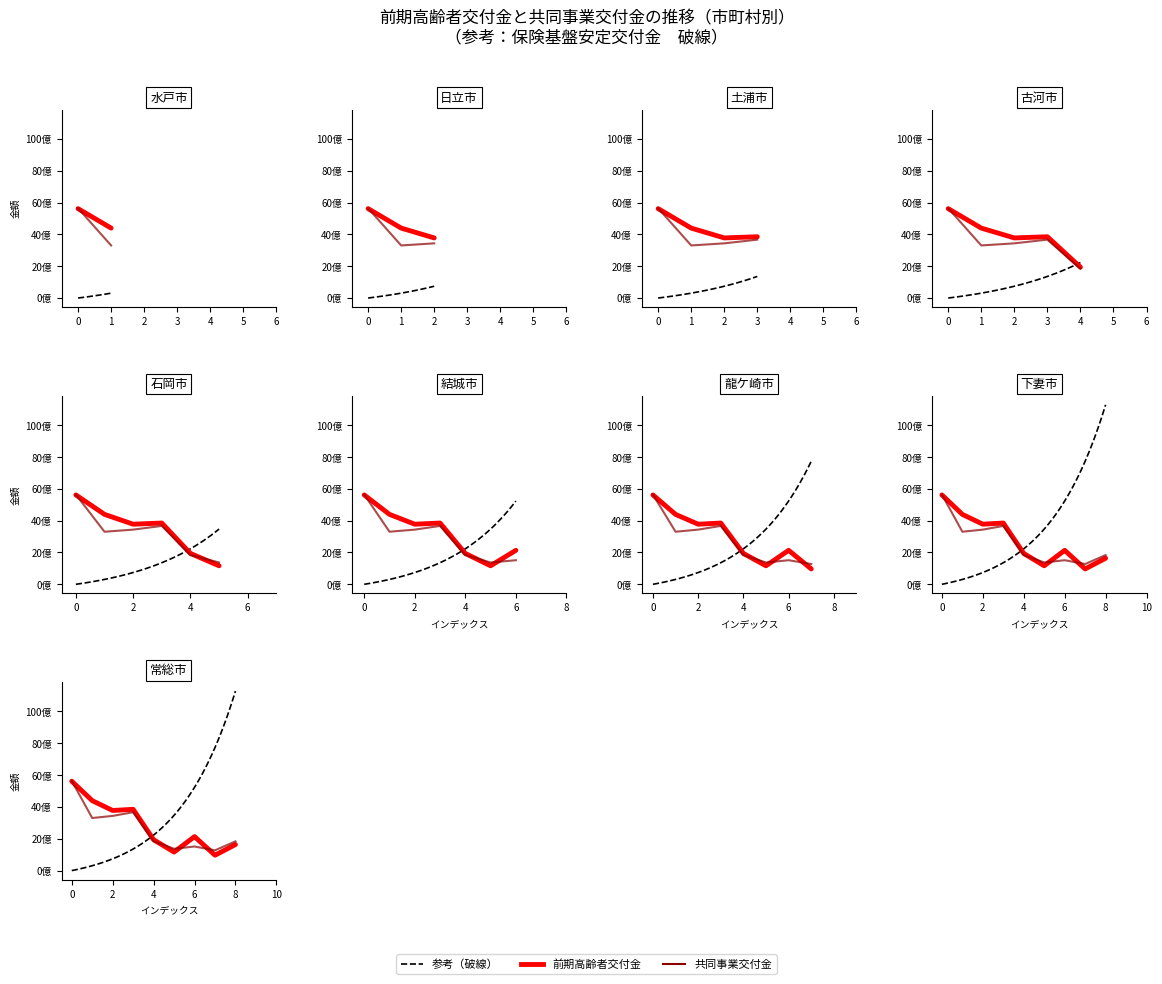

How many intersections are there between 高額医療費共同事業交付金 and 保険基盤安定（保険税軽減分）?

3